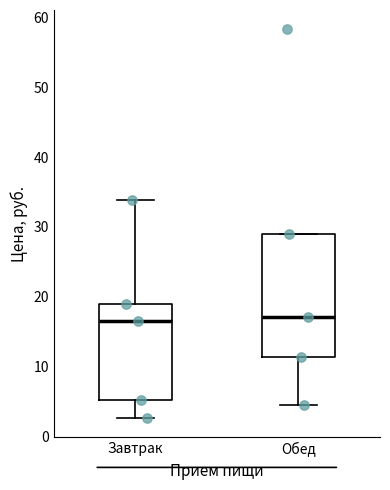

Comparing the boxes themselves (not the whiskers), which one is the tallest?

Обед